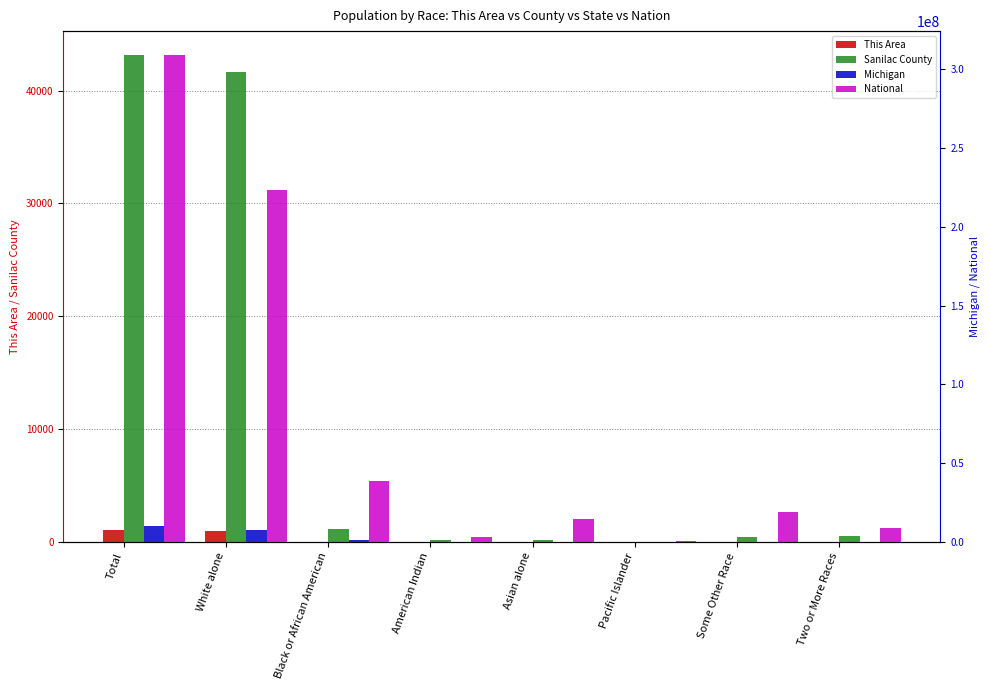

Rank the series by their maximum value, from highest to lowest.

National, Michigan, Sanilac County, This Area